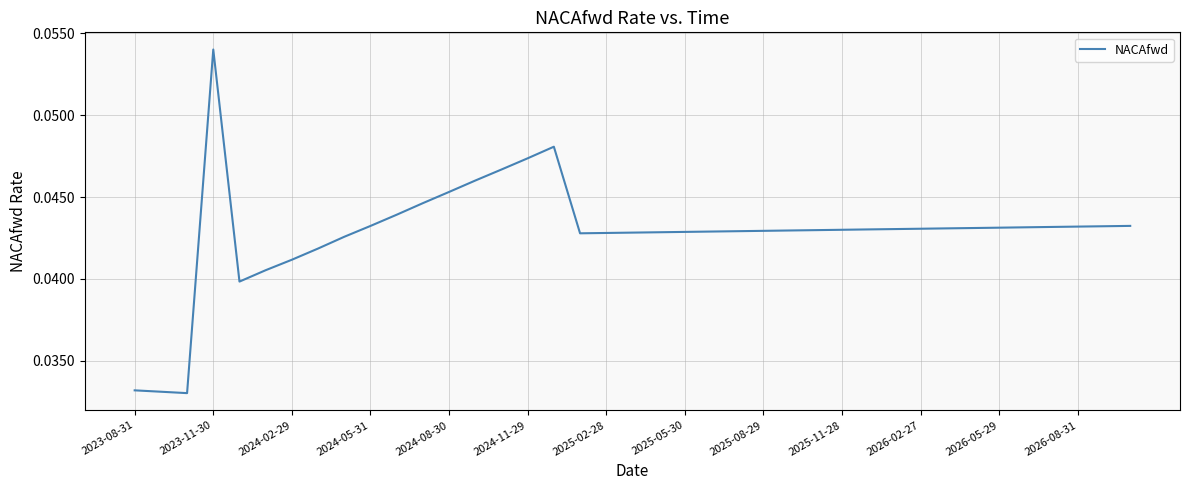

Which label corresponds to the largest value in the chart?

2023-11-30